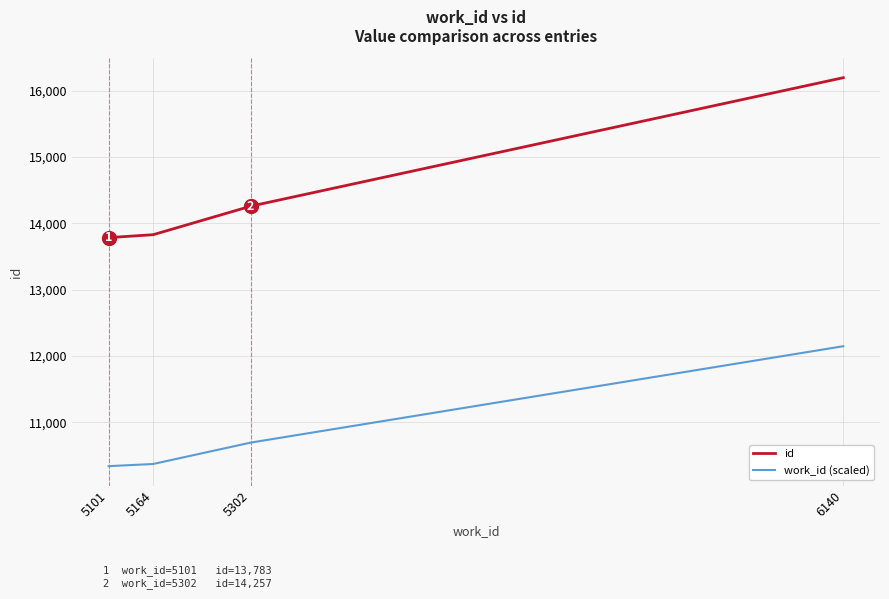

How many values in the work_id (scaled) series exceed 10692?

2